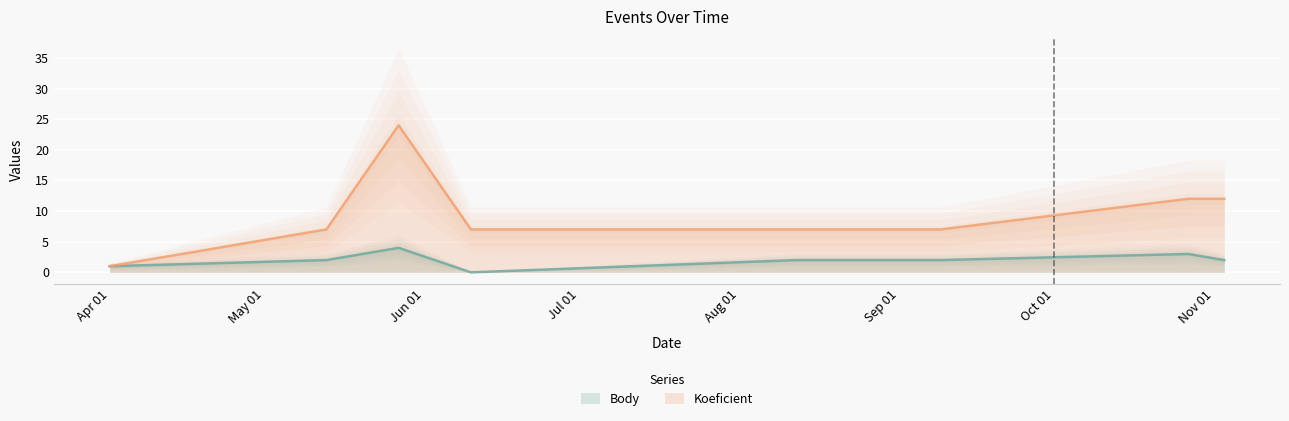

Which series has the widest spread of values?

Koeficient